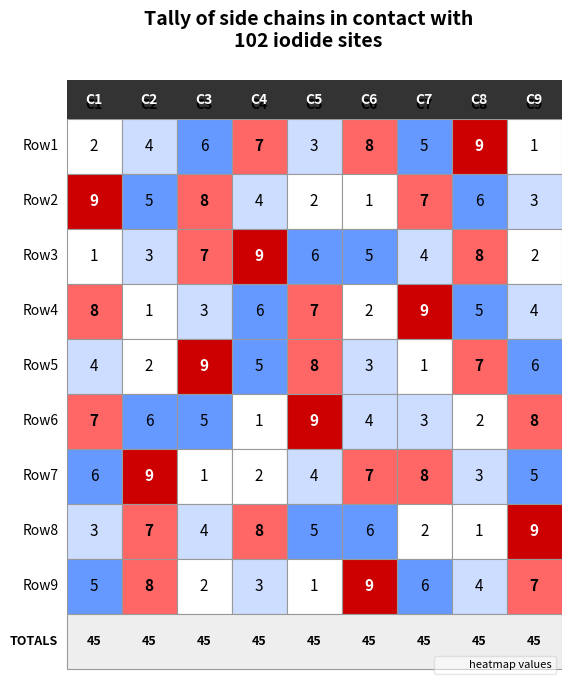

The value of Row4 at 2 is 3. True or false?

True